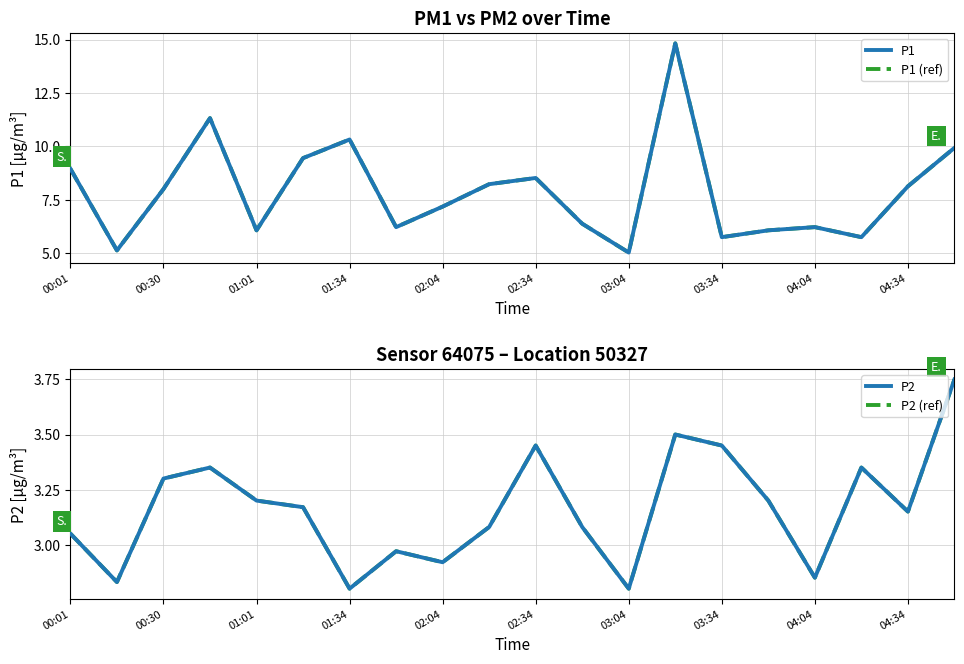

Is it true that P2 (ref) equals 4.3 at 04:04?

False